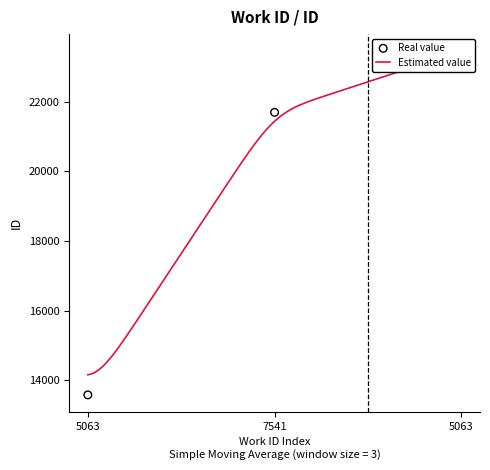

Between 7541 and 5063, which is larger?

7541